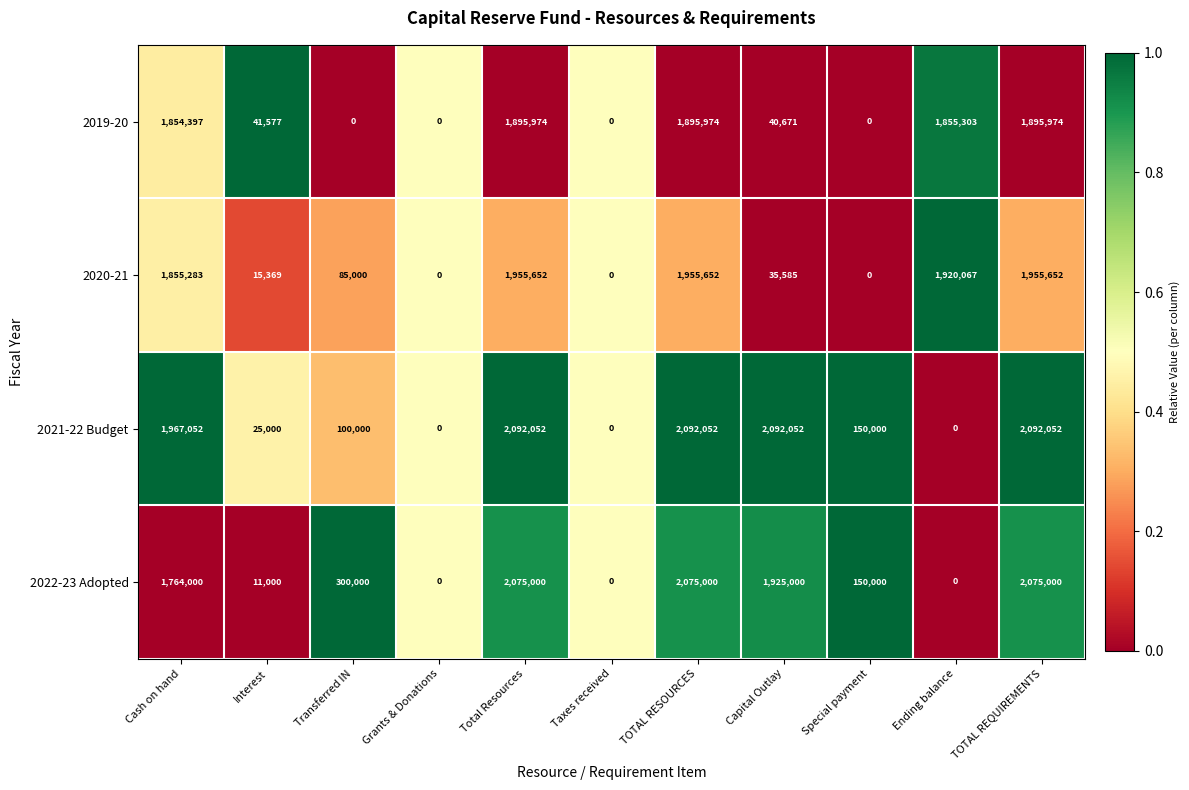

What is the difference between the maximum and minimum values in the 2020-21 series?

1955652